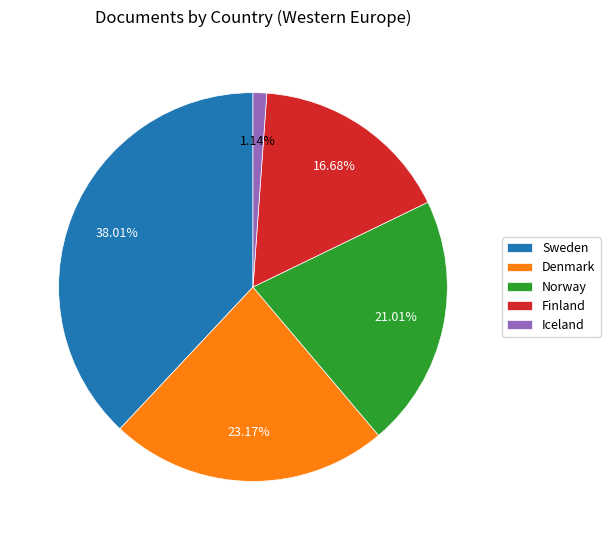

Is there any slice that represents more than half of the pie?

No